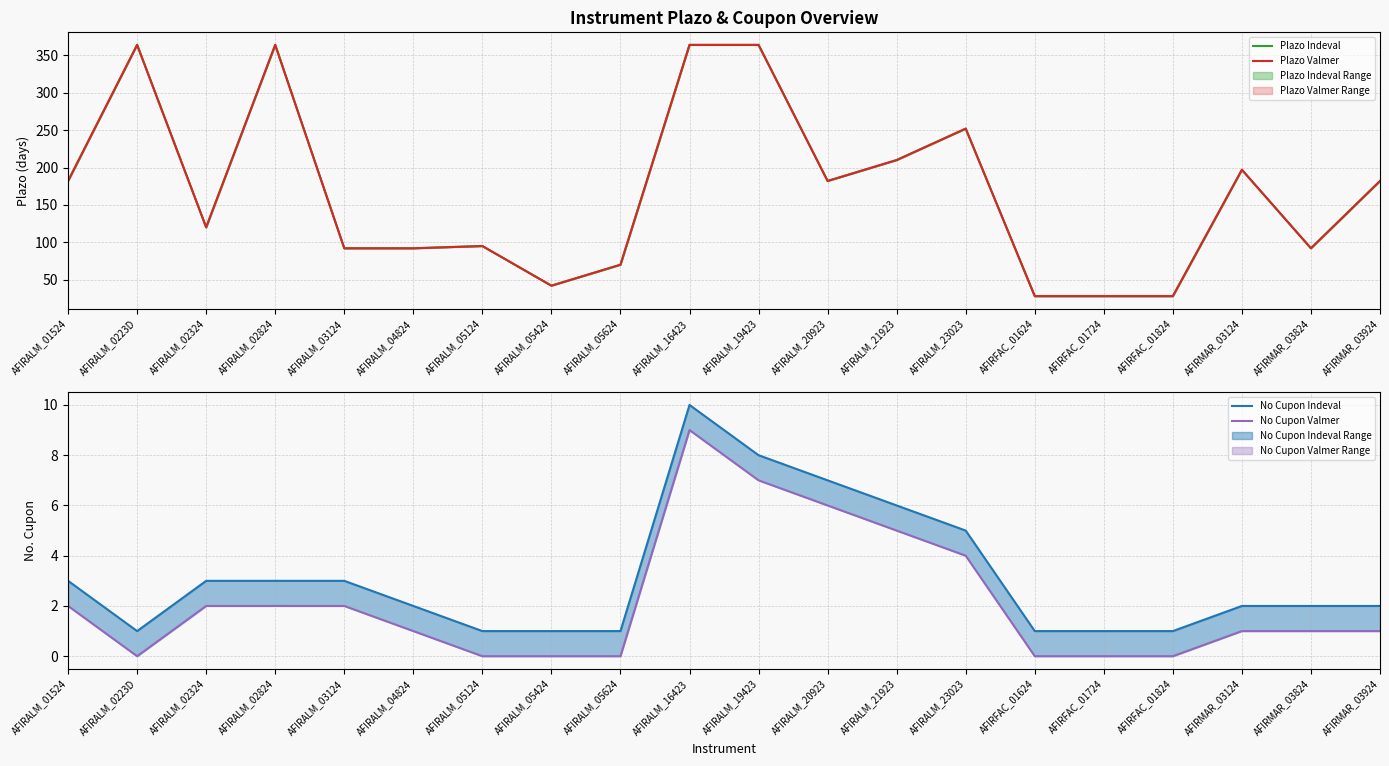

Where is the first local maximum for No Cupon Valmer?

AFIRALM_16423